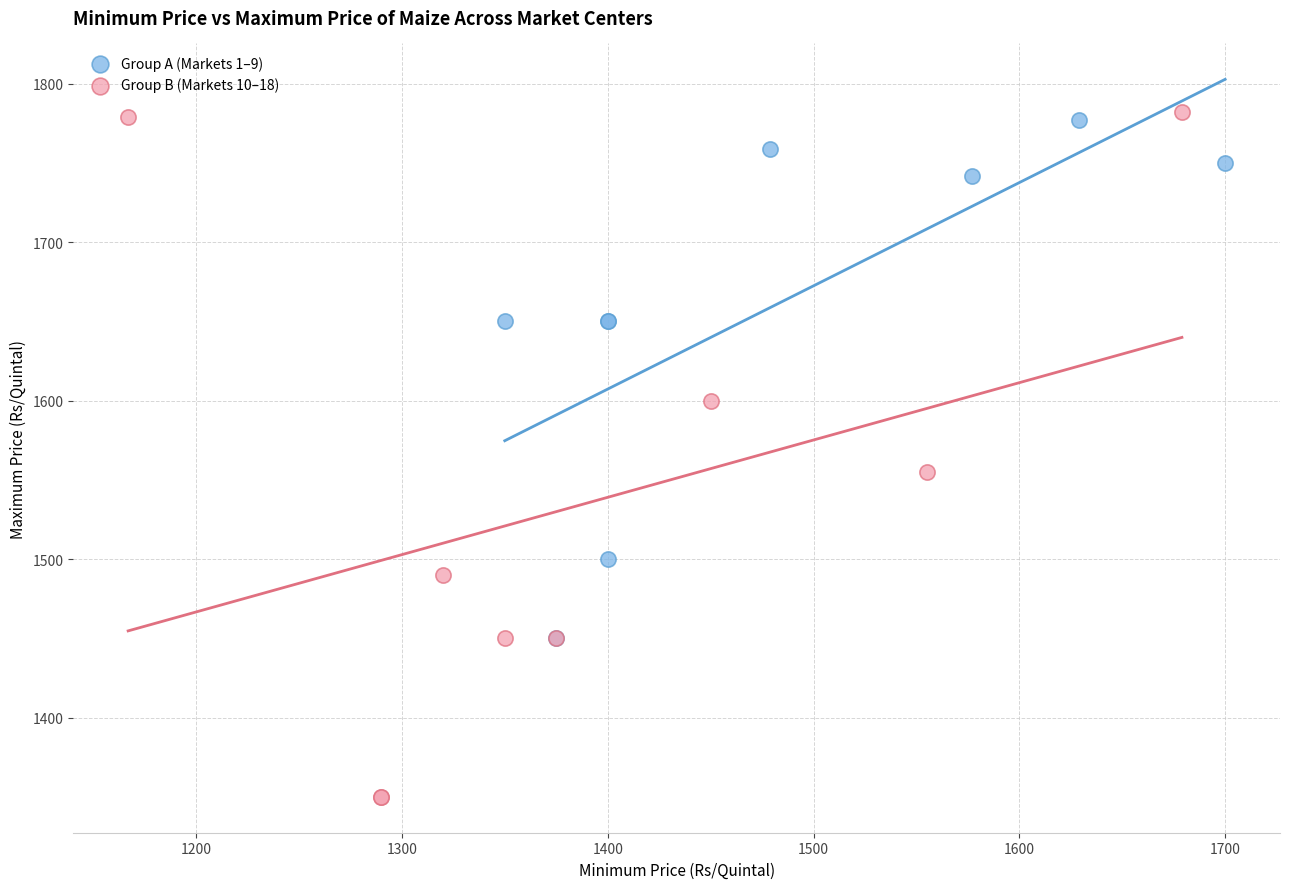

Which series contains the lowest Y value?

Group B (Markets 10–18)